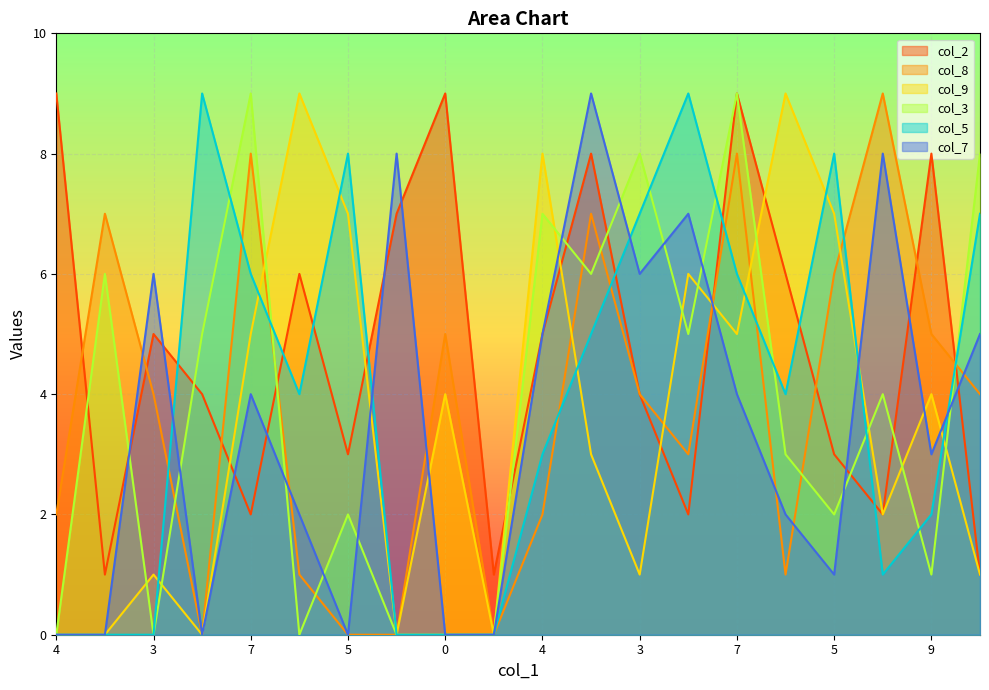

At how many categories does at least one series exceed 4?

19